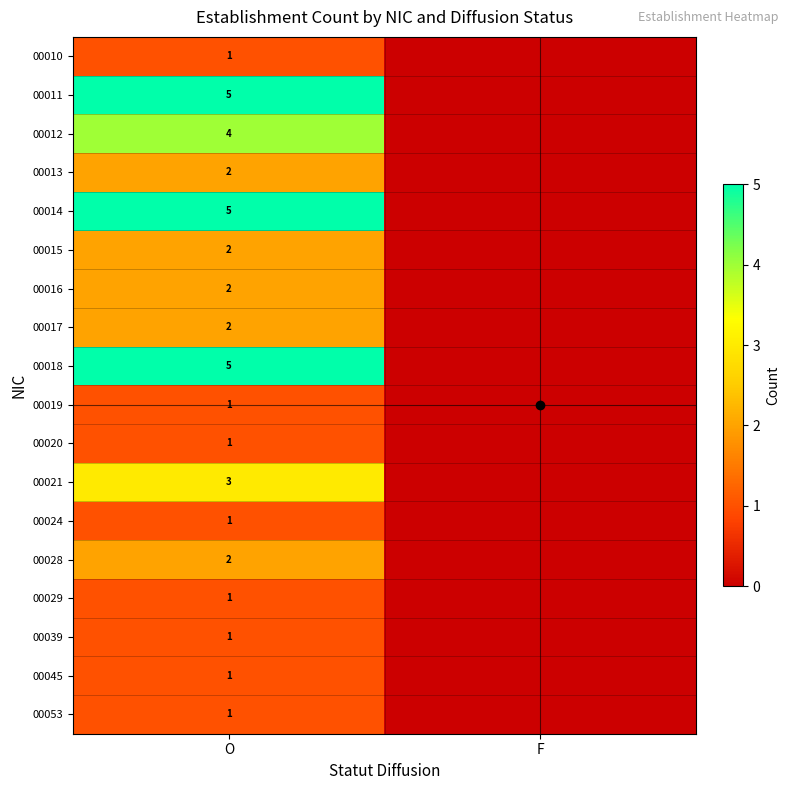

How many values in 00053 are above zero?

1